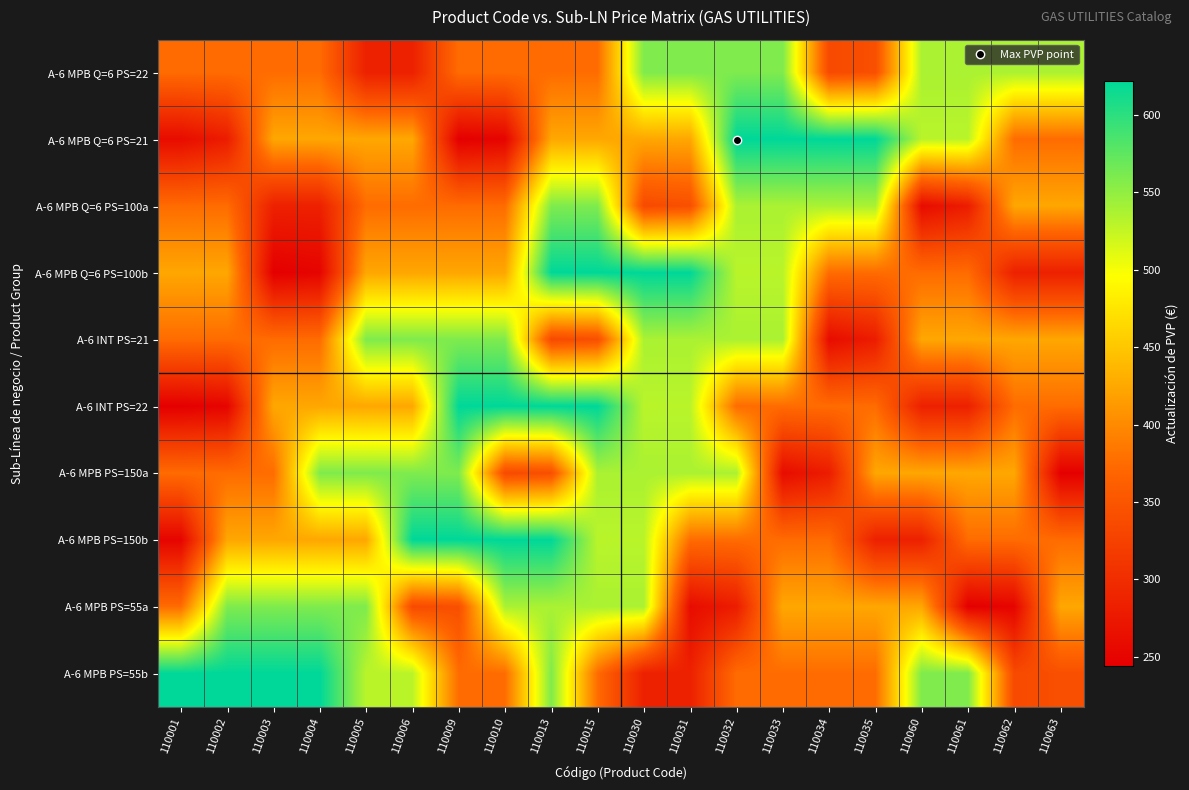

Which has a higher value, 110013 or 110005?

110013